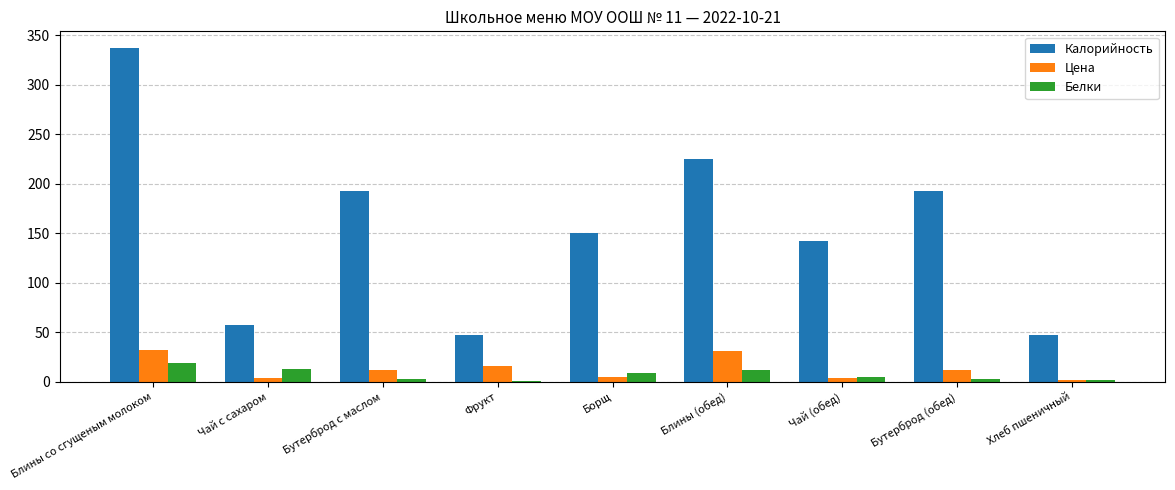

What are all the series names shown in the legend?

Калорийность, Цена, Белки